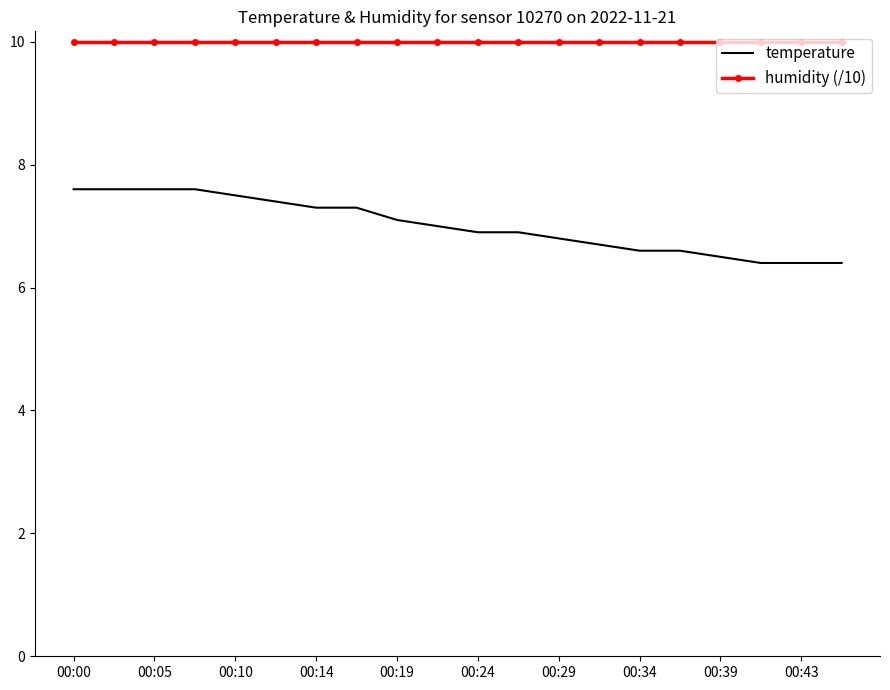

Which series has the largest range (max minus min)?

temperature